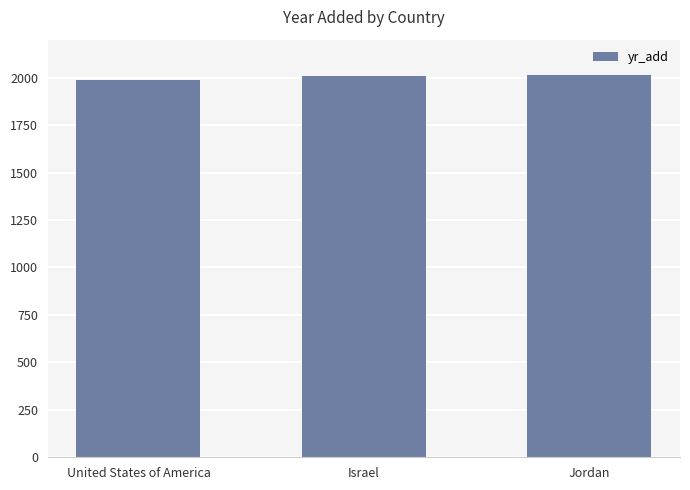

Where is the data nearest to the value 2001?

Israel